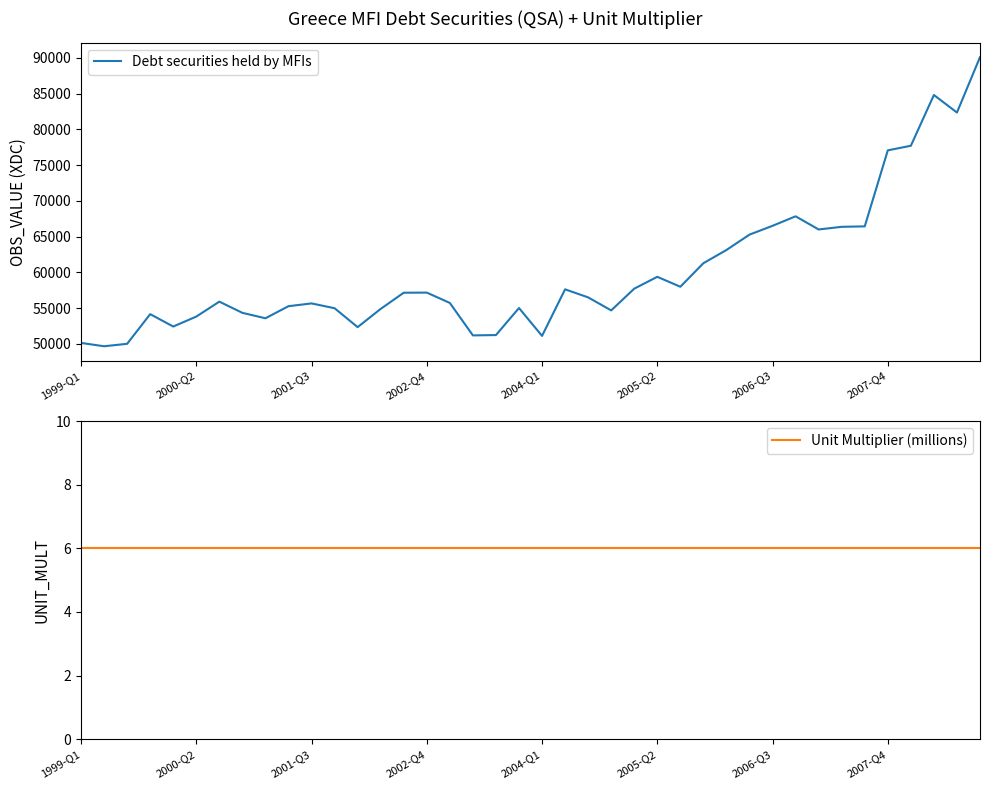

Rank the series by their maximum value, from highest to lowest.

Debt securities held by MFIs, Unit Multiplier (millions)